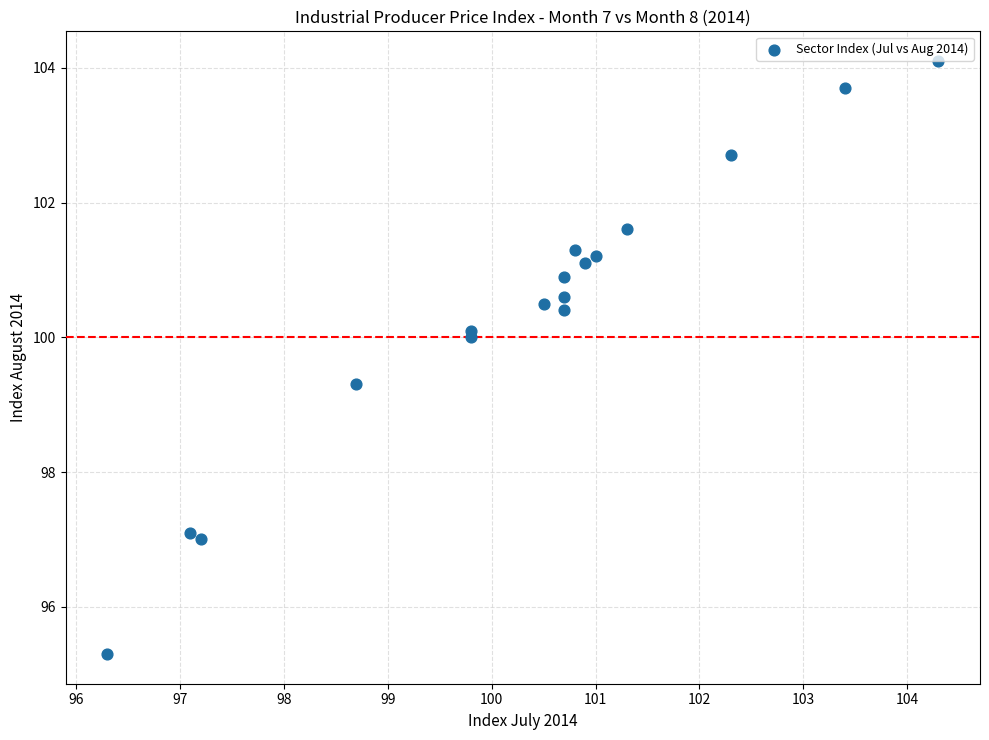

What is the range of Y values (max minus min)?

8.8